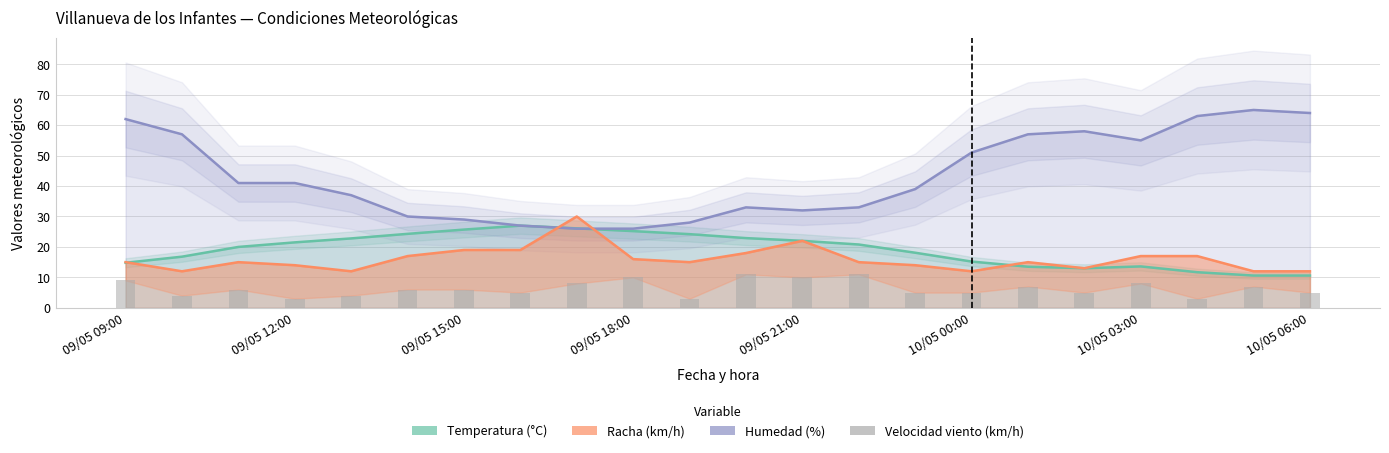

Which series has the widest spread of values?

Humedad (%)